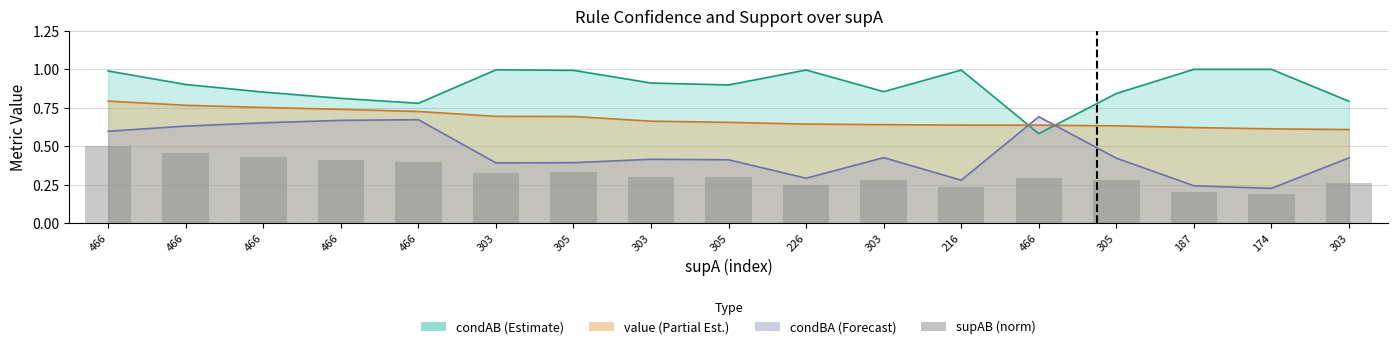

The chart shows a value of 0.3 at 305. True or false?

True